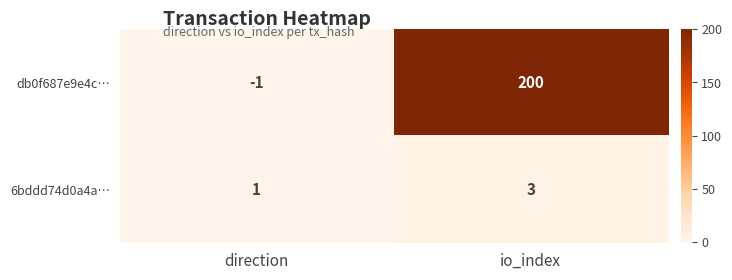

At how many categories does at least one series exceed 108?

1